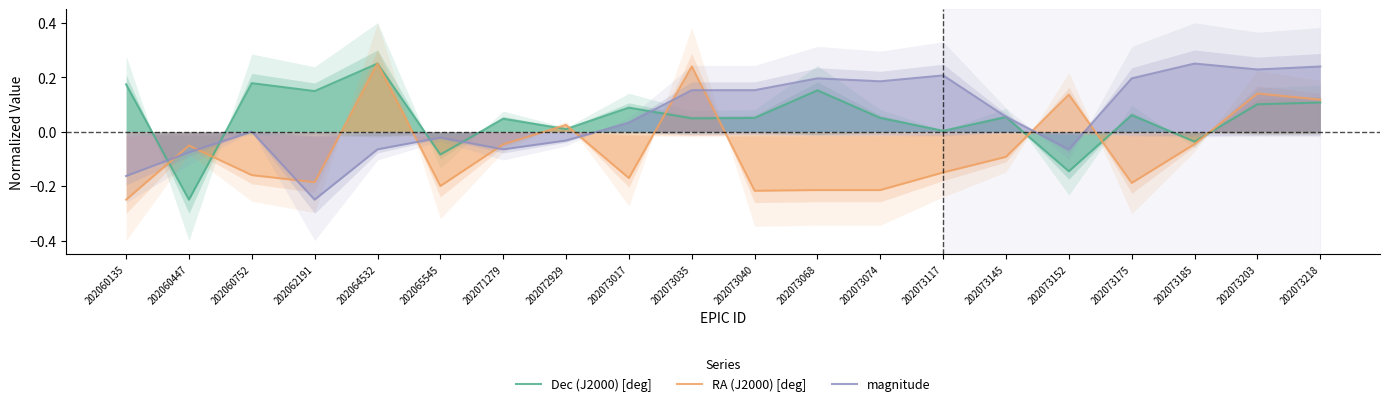

What is the average value of the RA (J2000) [deg] series?

-0.1